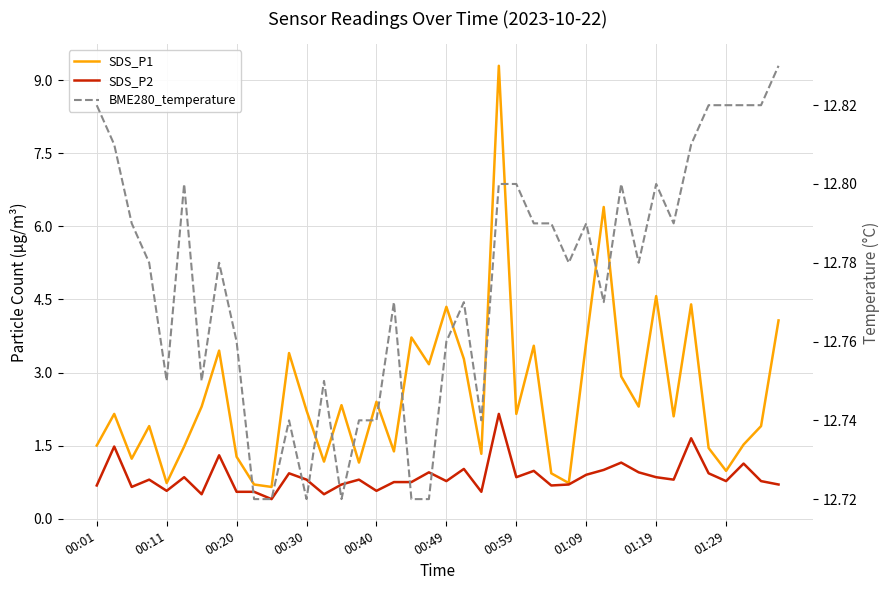

What is the maximum value for BME280_temperature?

12.8